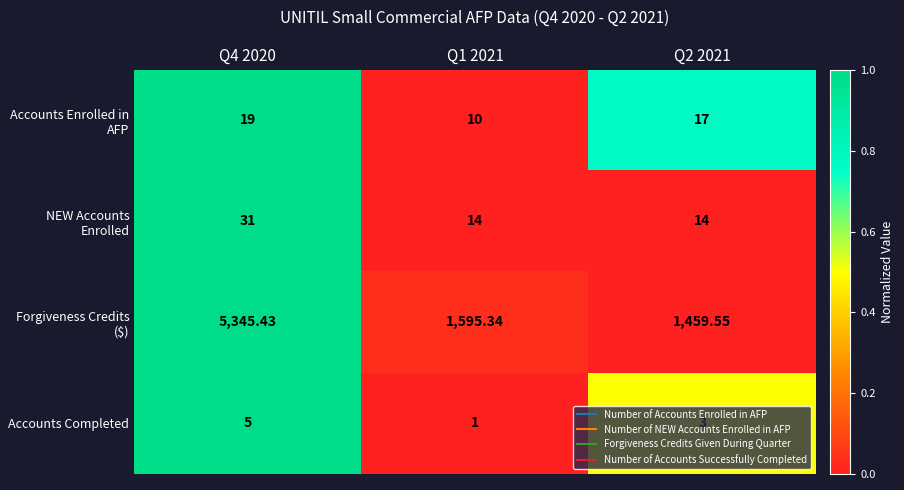

Rank the series by their maximum value, from highest to lowest.

Forgiveness Credits ($), NEW Accounts Enrolled, Accounts Enrolled in AFP, Accounts Completed